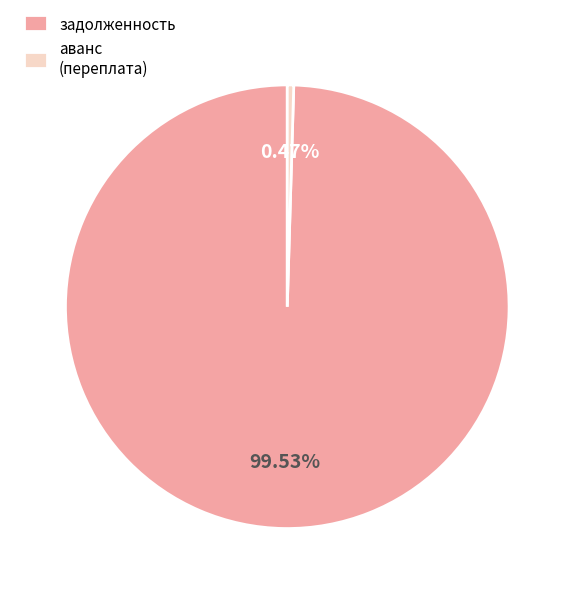

Is the sum of аванс (переплата) and задолженность greater than half?

Yes